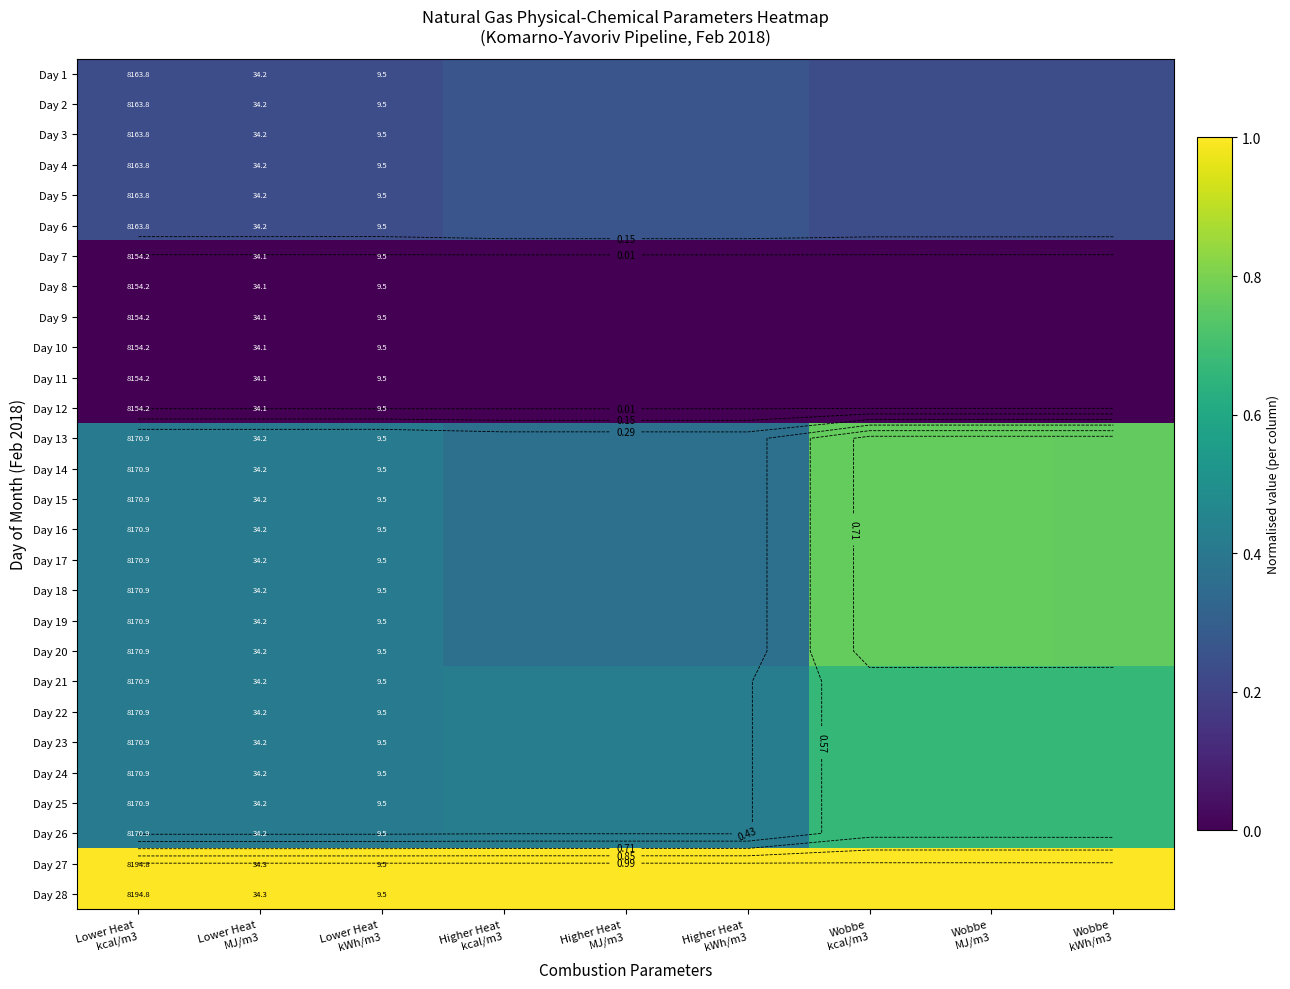

What is the approximate value of Day 15 at Lower Heat kcal/m3?

0.4